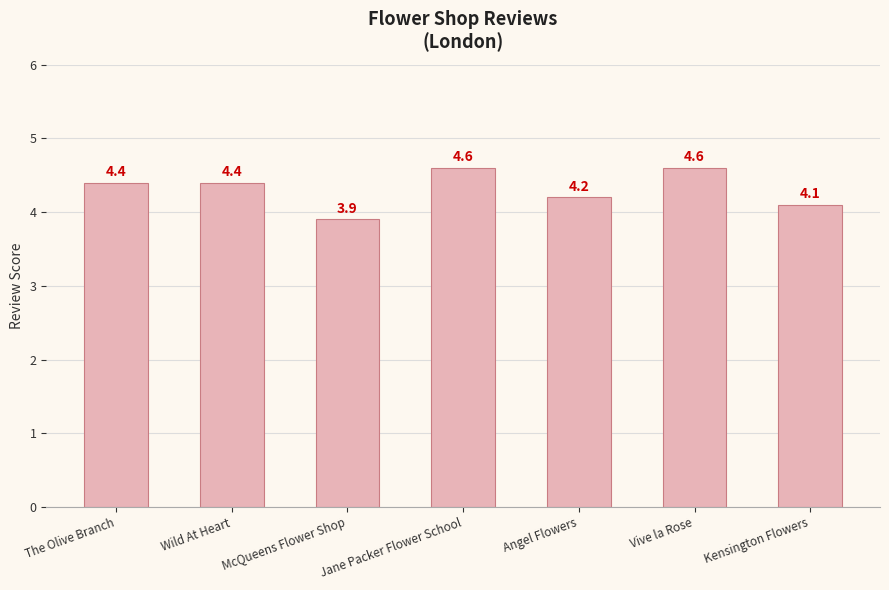

Between The Olive Branch and Kensington Flowers, which is larger?

The Olive Branch